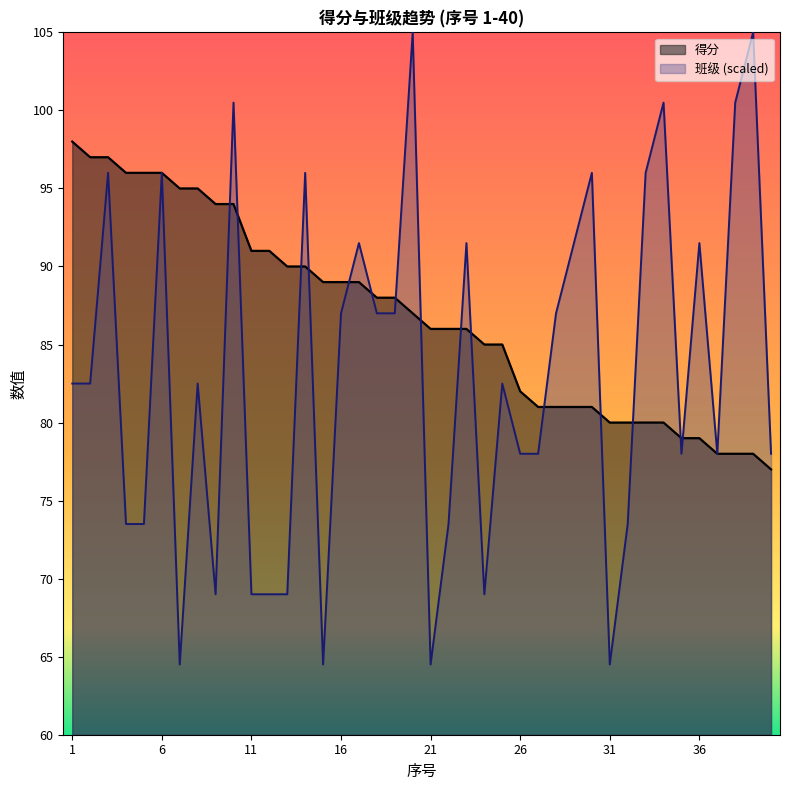

Which series has the largest total across all categories?

得分